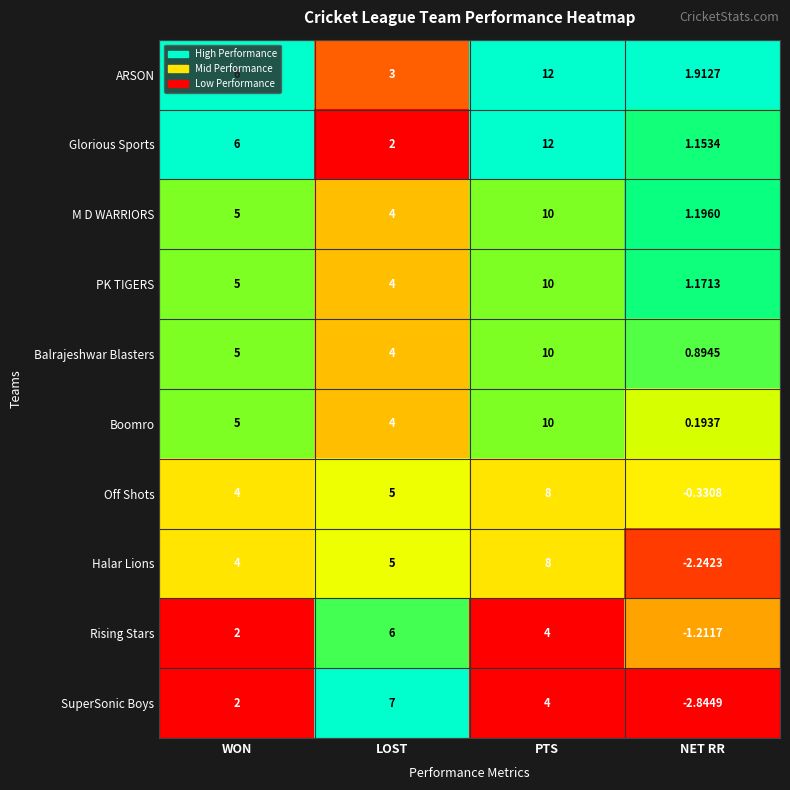

Rank the categories by Halar Lions value from lowest to highest.

NET RR, WON, LOST, PTS